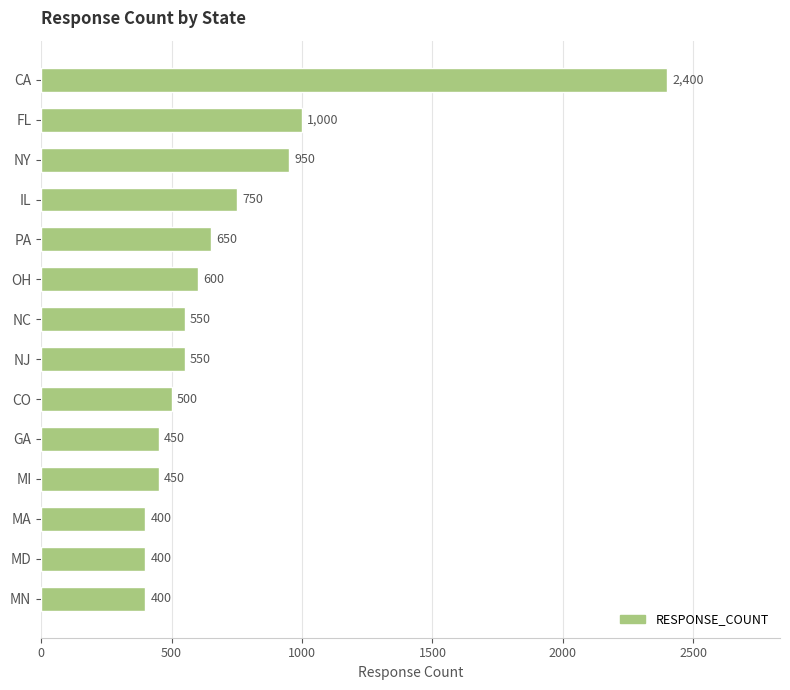

What is the greatest value displayed?

2400